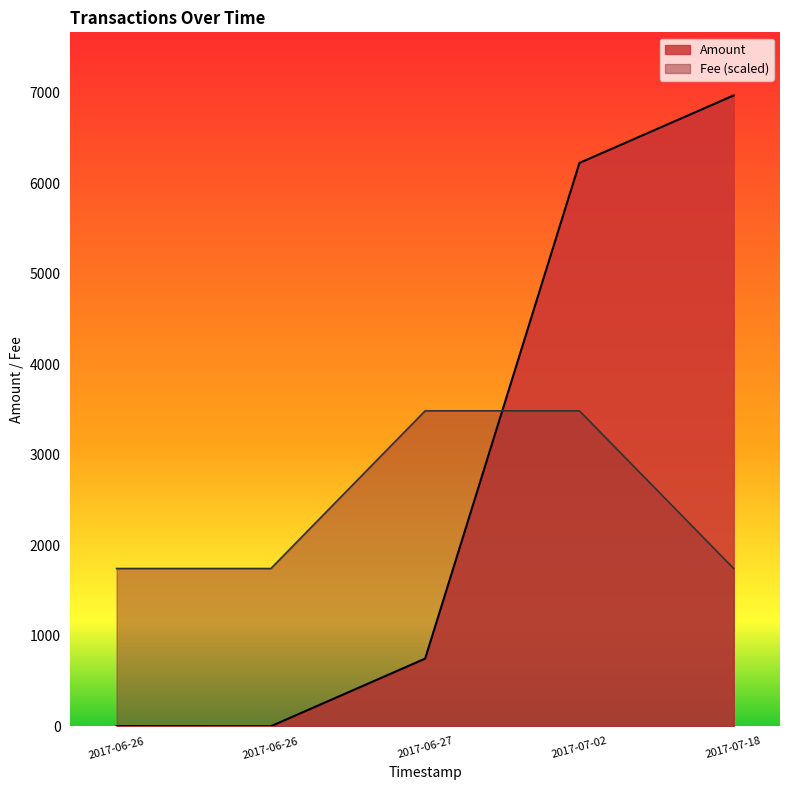

Is it true that Amount equals 6972.1 at 2017-07-18 06:00:46?

True